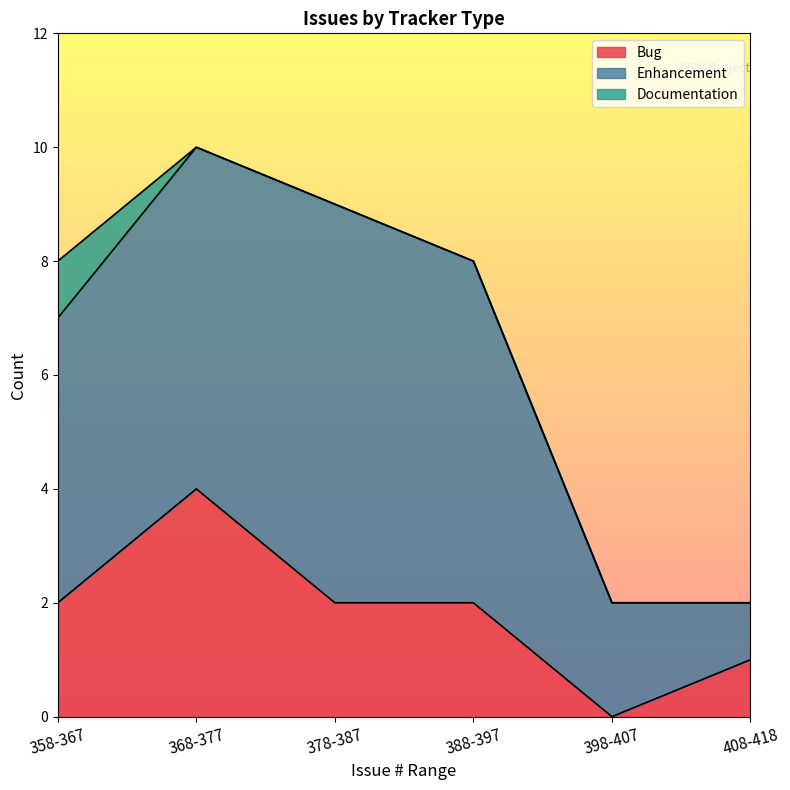

Is it true that Enhancement equals 3 at 368?

False